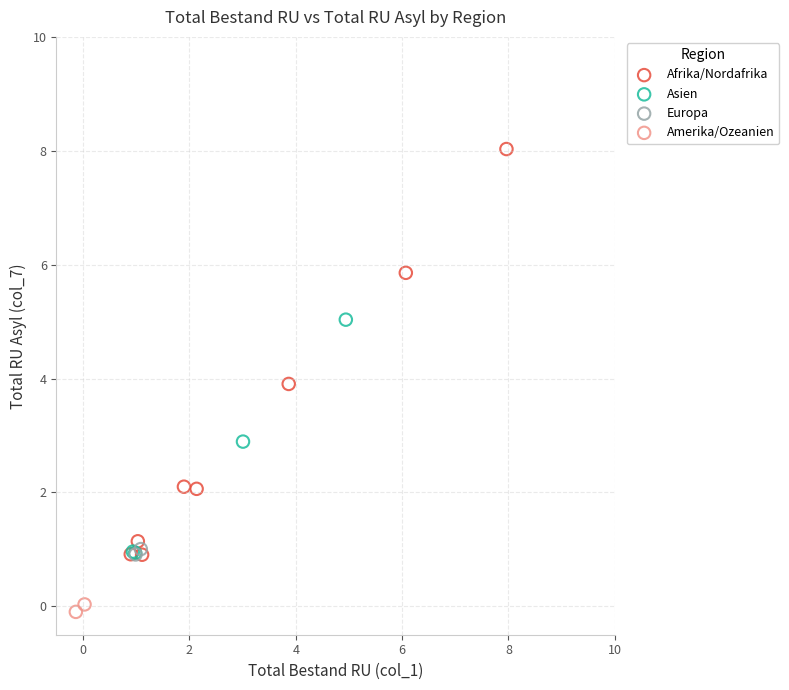

What are all the series names shown in the legend?

Afrika/Nordafrika, Asien, Europa, Amerika/Ozeanien